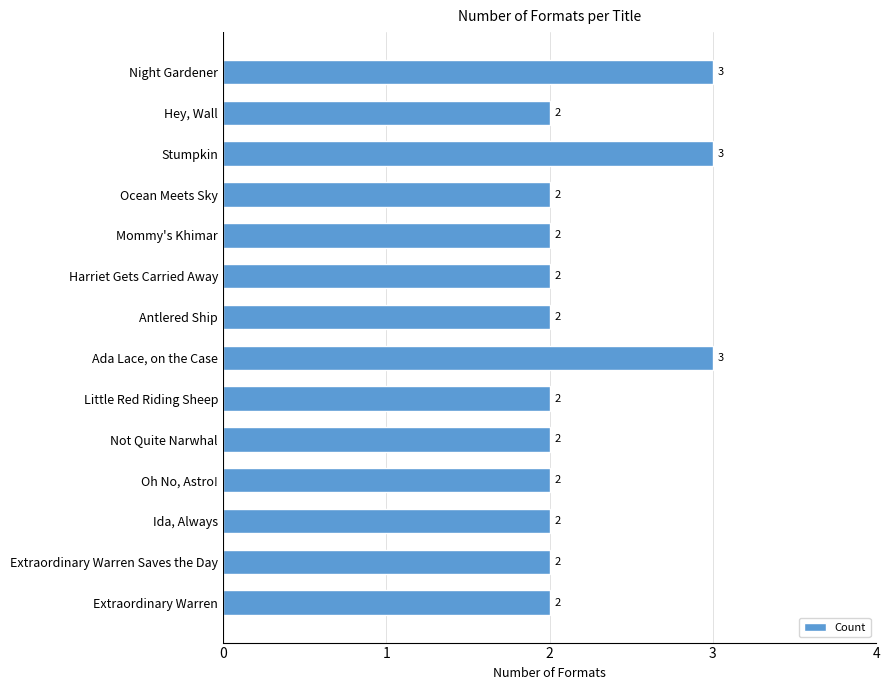

Reading top to bottom, transcribe all the data shown in this chart.

3	2	3	2	2	2	2	3	2	2	2	2	2	2